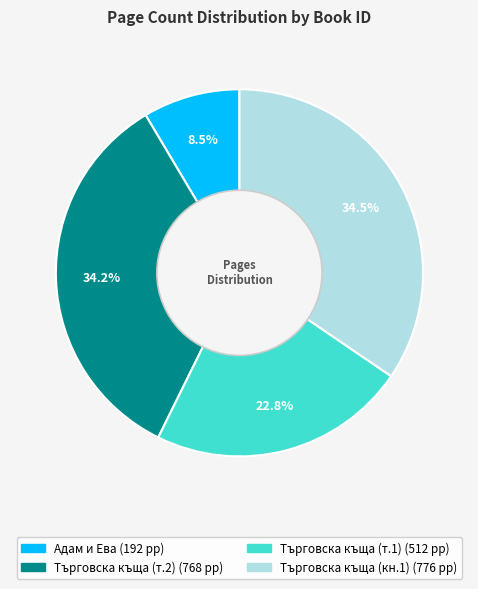

Is there any slice that represents more than half of the pie?

No